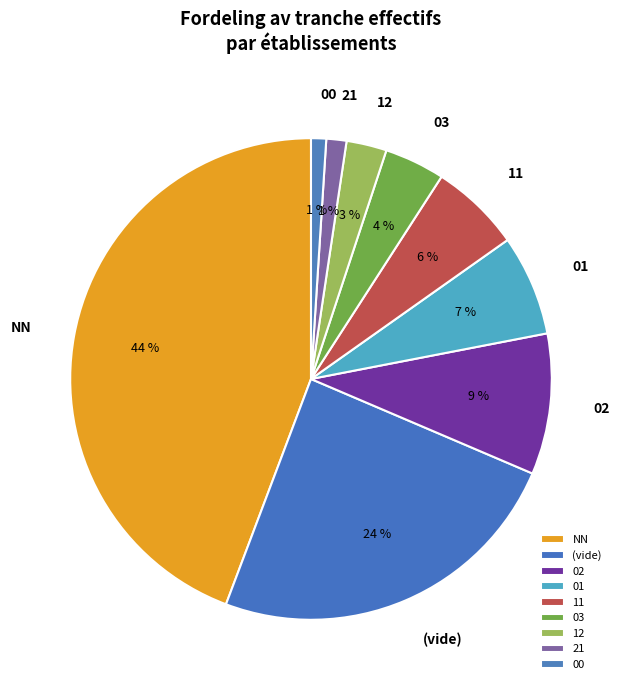

To the nearest percent, what is the difference between the largest and smallest slice percentages?

43%